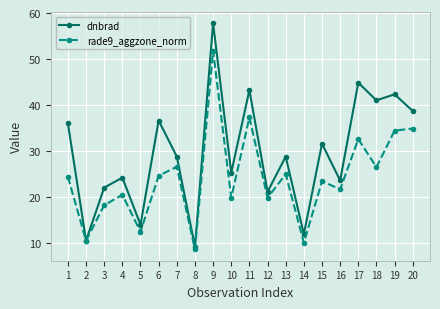

Which series has the widest spread of values?

dnbrad